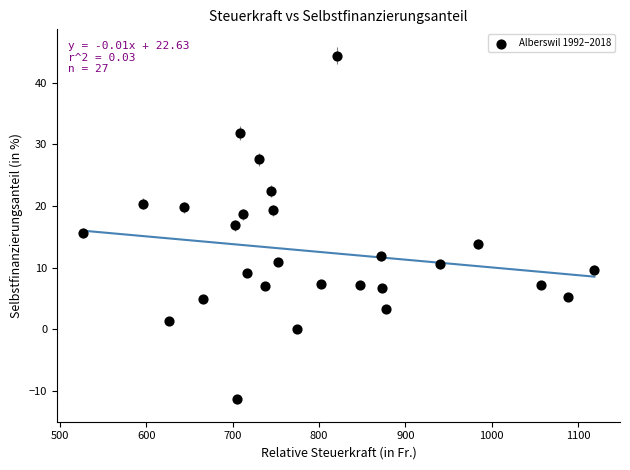

What is the range of Y values (max minus min)?

55.8